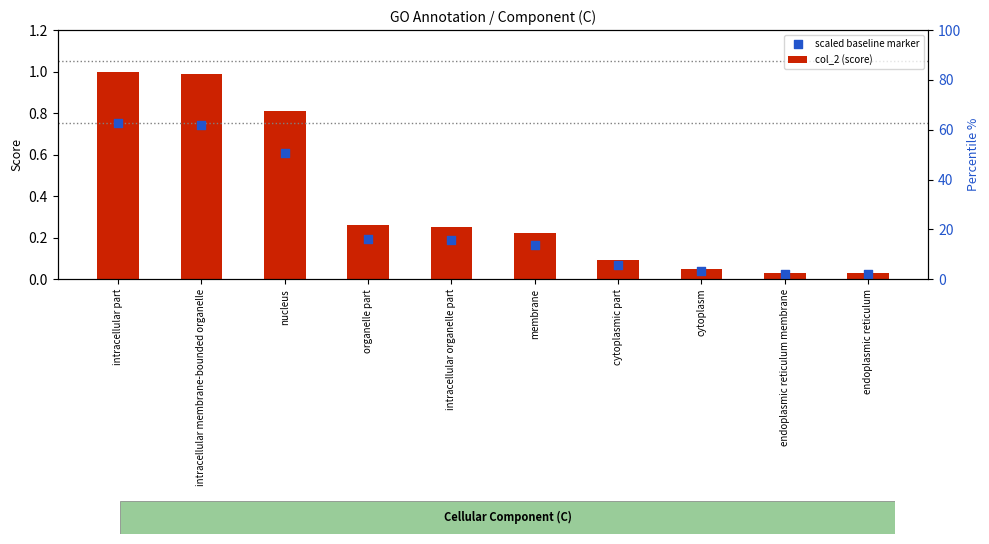

At which category is the sum across all series the highest?

intracellular part